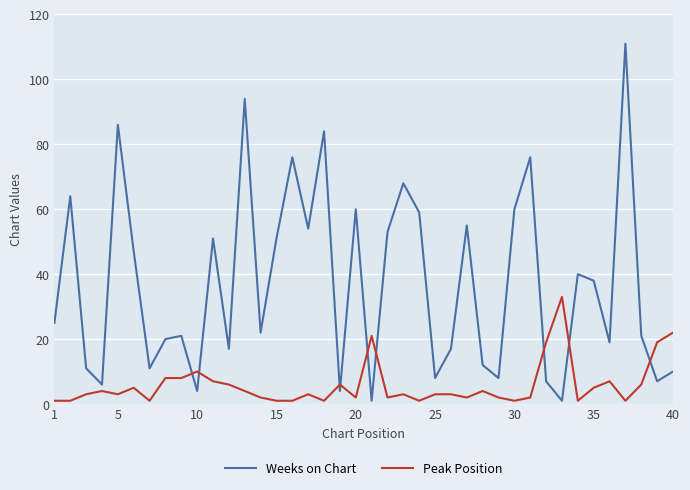

Which series has the largest range (max minus min)?

Weeks on Chart